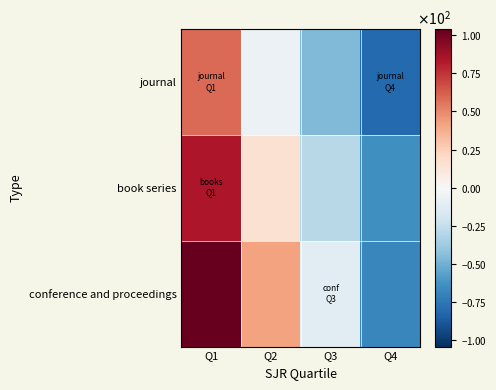

Which series has the largest range (max minus min)?

conference and proceedings